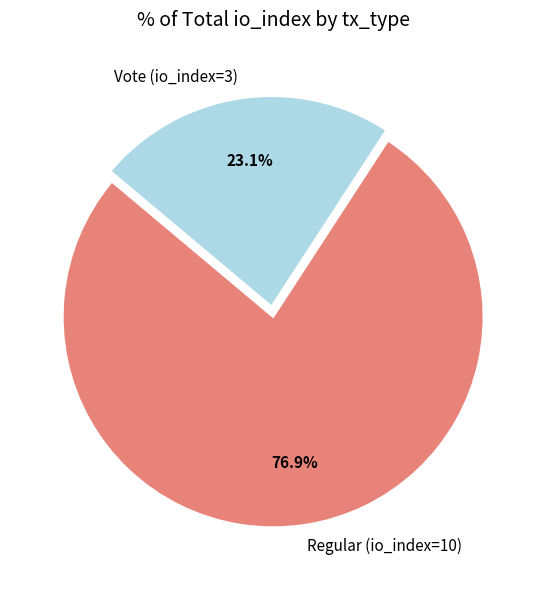

Do Regular (io_index=10) and Vote (io_index=3) together represent more than half of the pie?

Yes